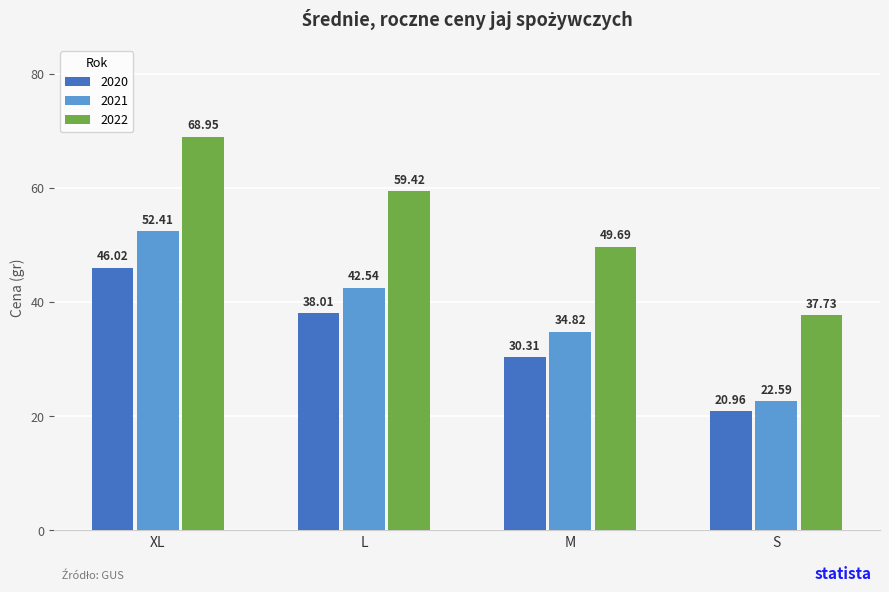

What is the value of the 2022 bar at the 2nd from the left?

59.4